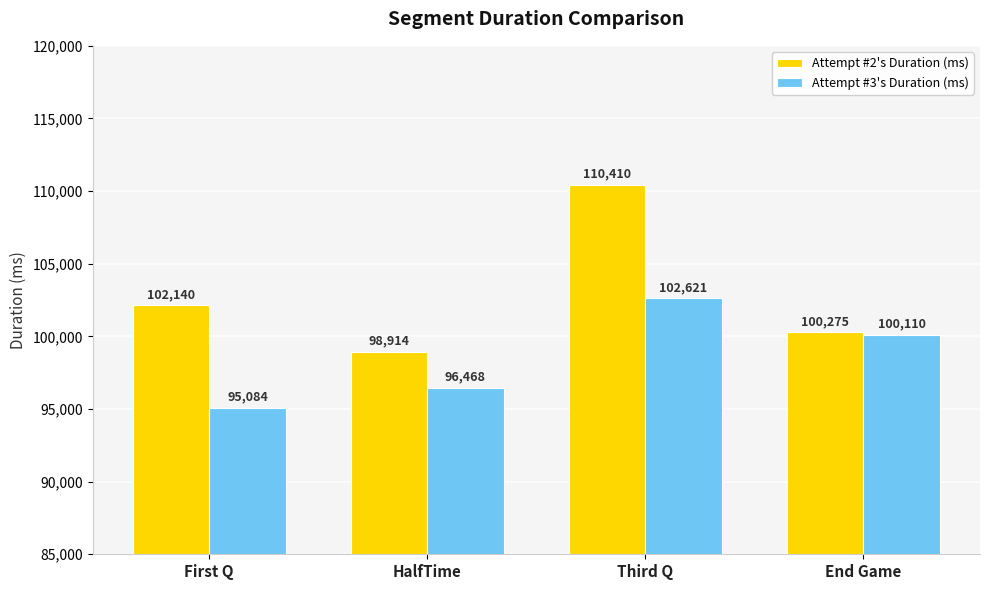

What is the label of the 3rd bar from the left?

Third Q